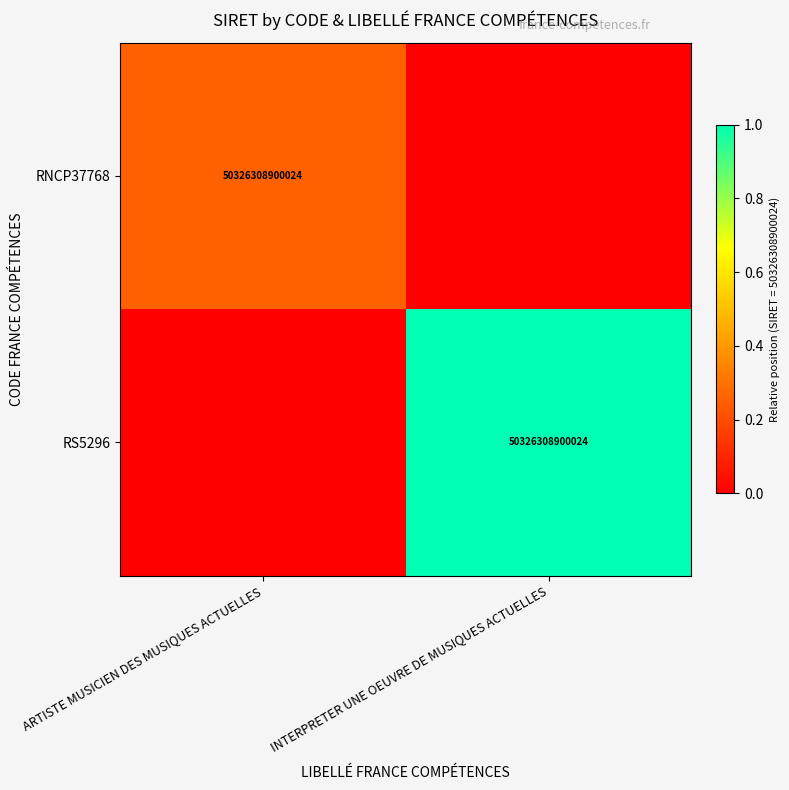

The value of RNCP37768 at ARTISTE MUSICIEN DES MUSIQUES ACTUELLES is 25402902009774. True or false?

False